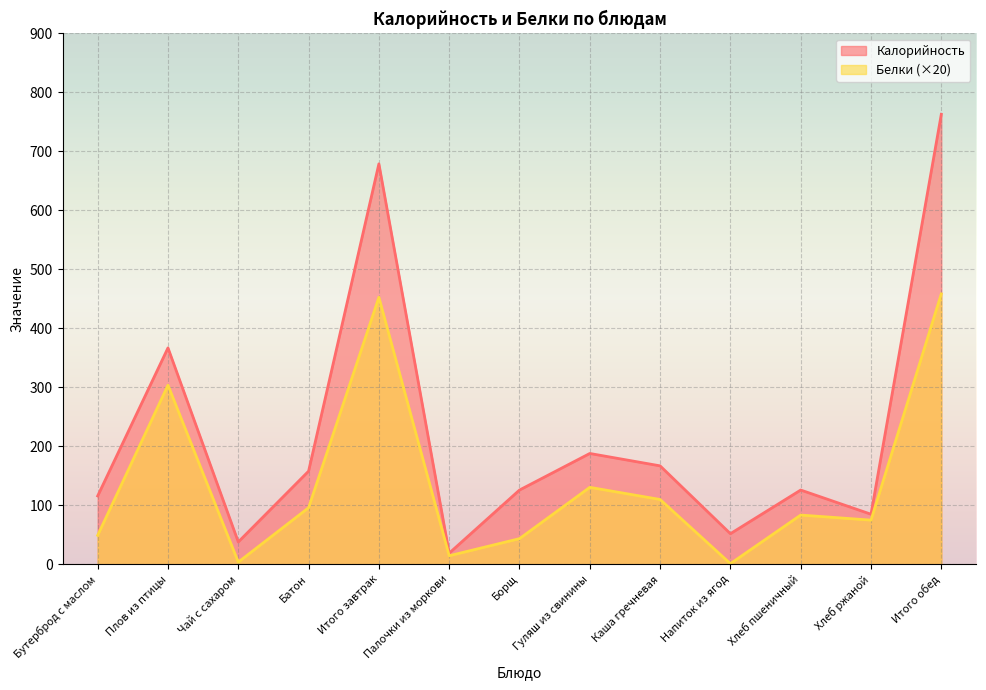

Reading right to left, transcribe all the data shown in this chart.

Калорийность: 763.0	85.0	126.0	52.0	167.0	188.0	126.0	19.0	679.0	158.0	38.0	367.0	116.0
Белки: 458.6	75.0	83.6	1.2	110.0	130.6	43.6	14.6	452.8	96.0	3.8	303.8	49.2